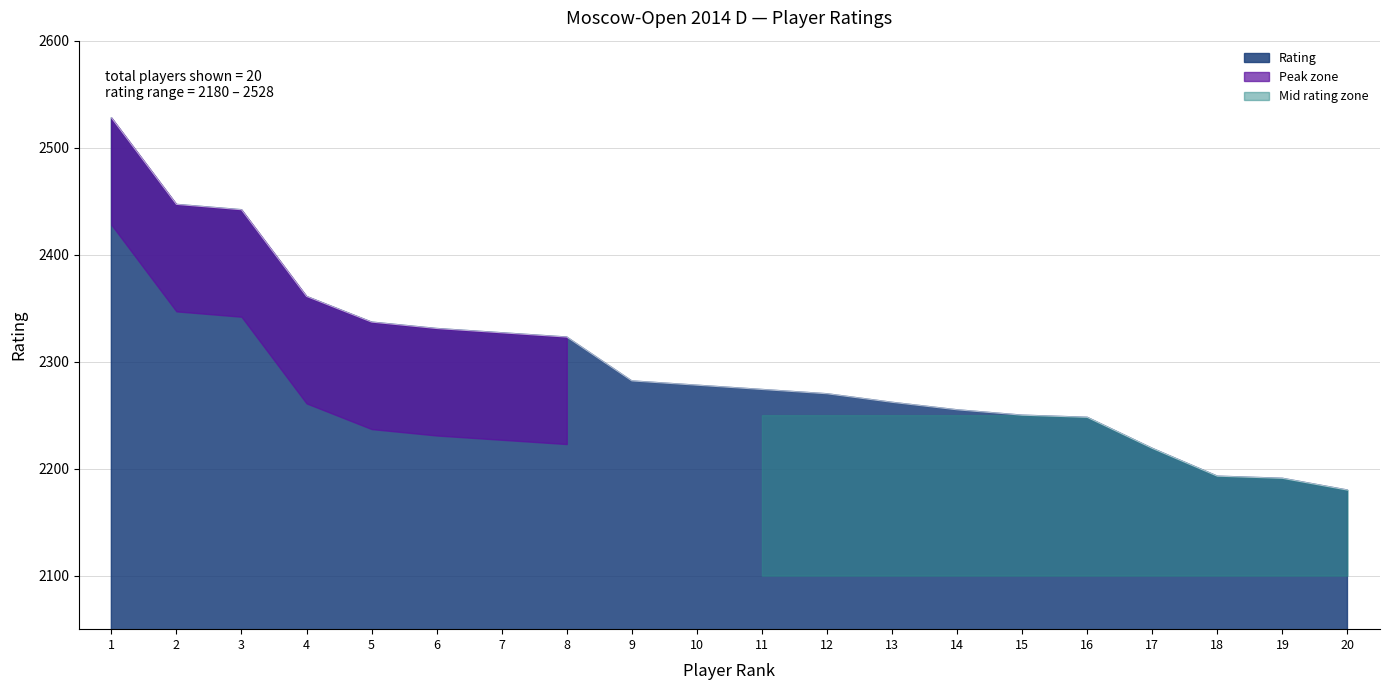

Rank the categories by value from lowest to highest.

20, 19, 18, 17, 16, 15, 14, 13, 12, 11, 10, 9, 8, 7, 6, 5, 4, 3, 2, 1